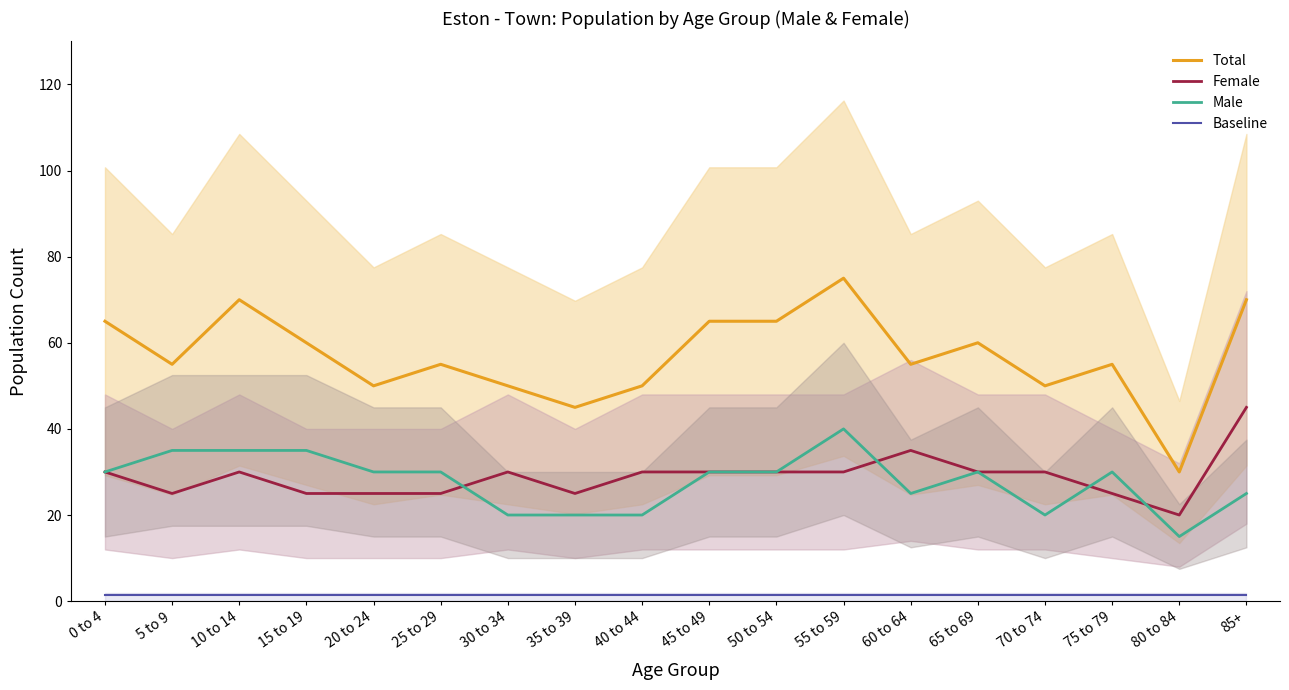

At which category does Female reach its first local valley?

5 to 9